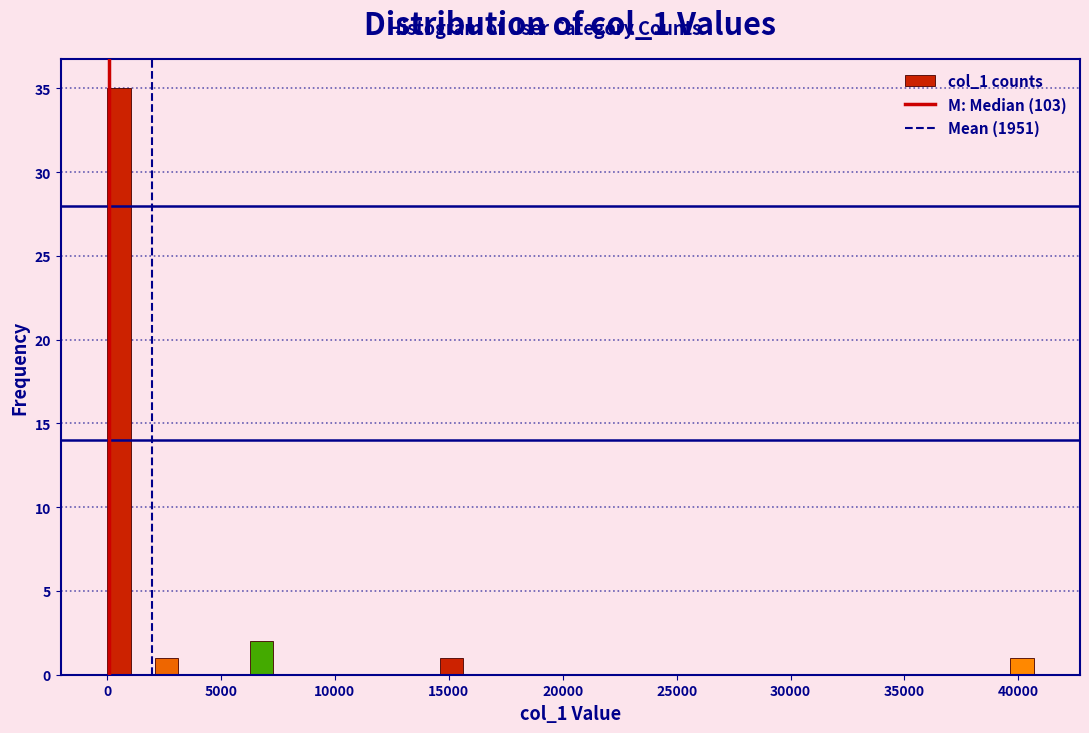

Around what value on the x-axis is the tallest bar? Give the approximate position of its centre, as read against the axis.

500